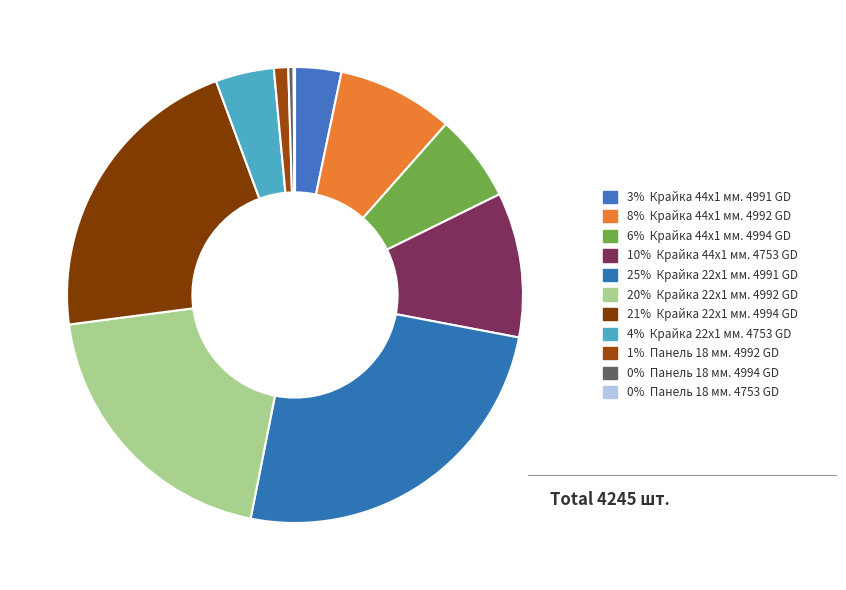

To the nearest percent, what is the difference between the largest and smallest slice percentages?

25%